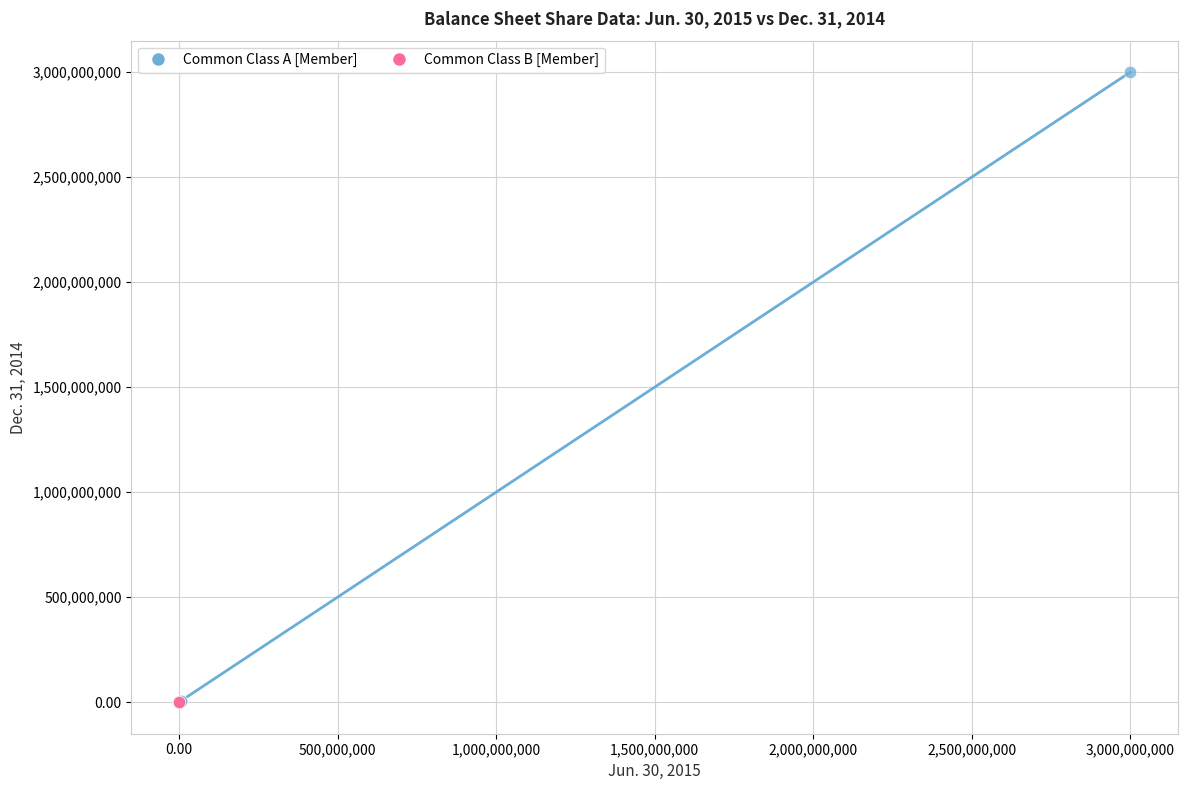

Which series has the widest spread of Y values?

Common Class A [Member]